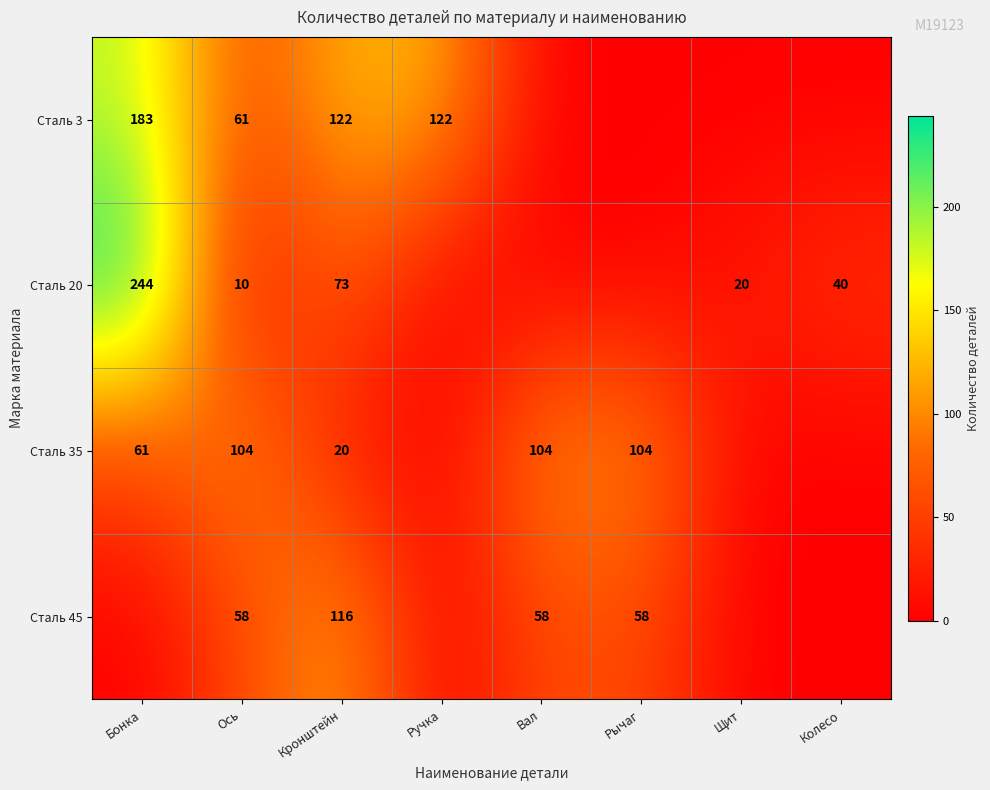

At how many categories does at least one series exceed 78?

6